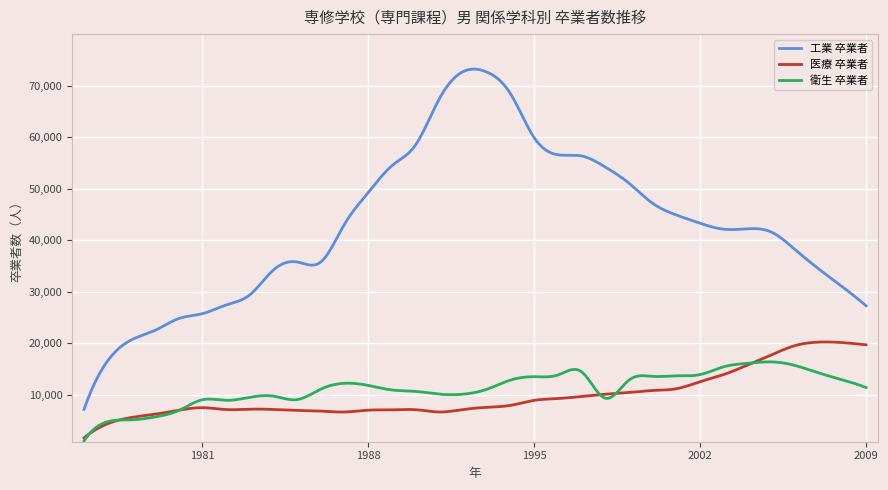

List the series in order of their peak value, highest first.

工業 卒業者, 医療 卒業者, 衛生 卒業者